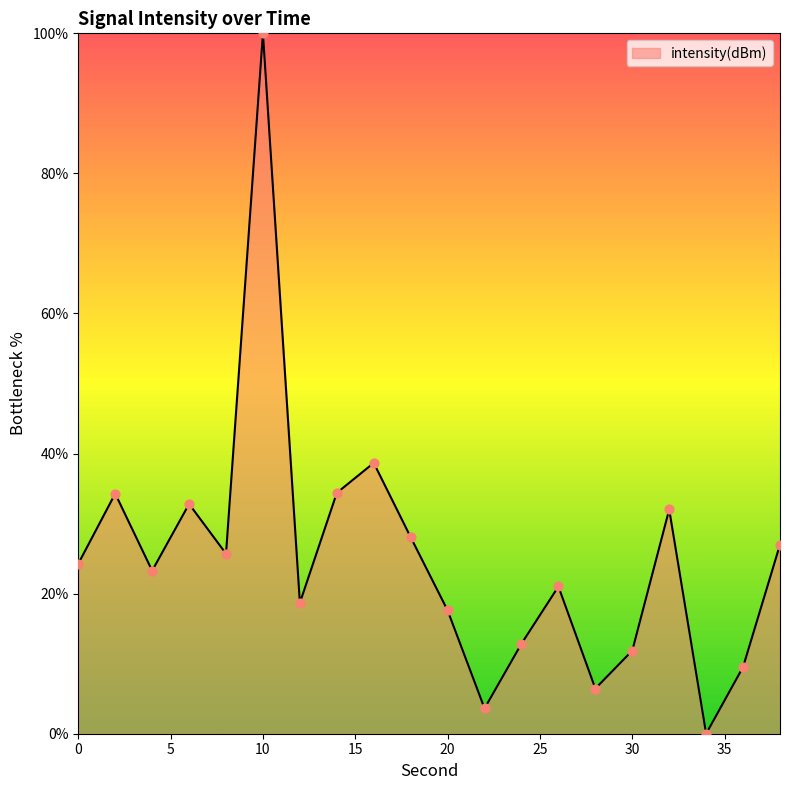

What is the difference between the maximum and minimum values?

100.0